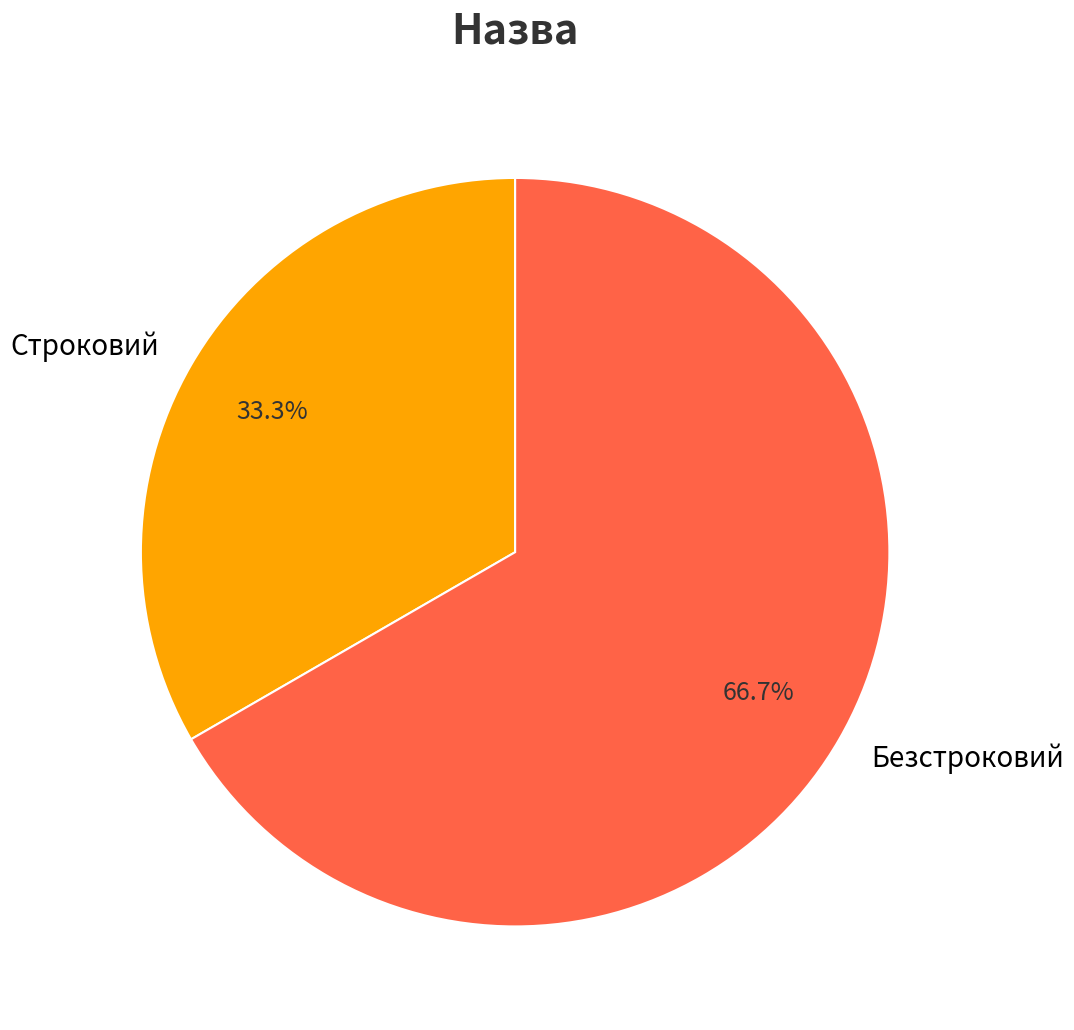

What is the total percentage of Строковий and Безстроковий?

100.0%